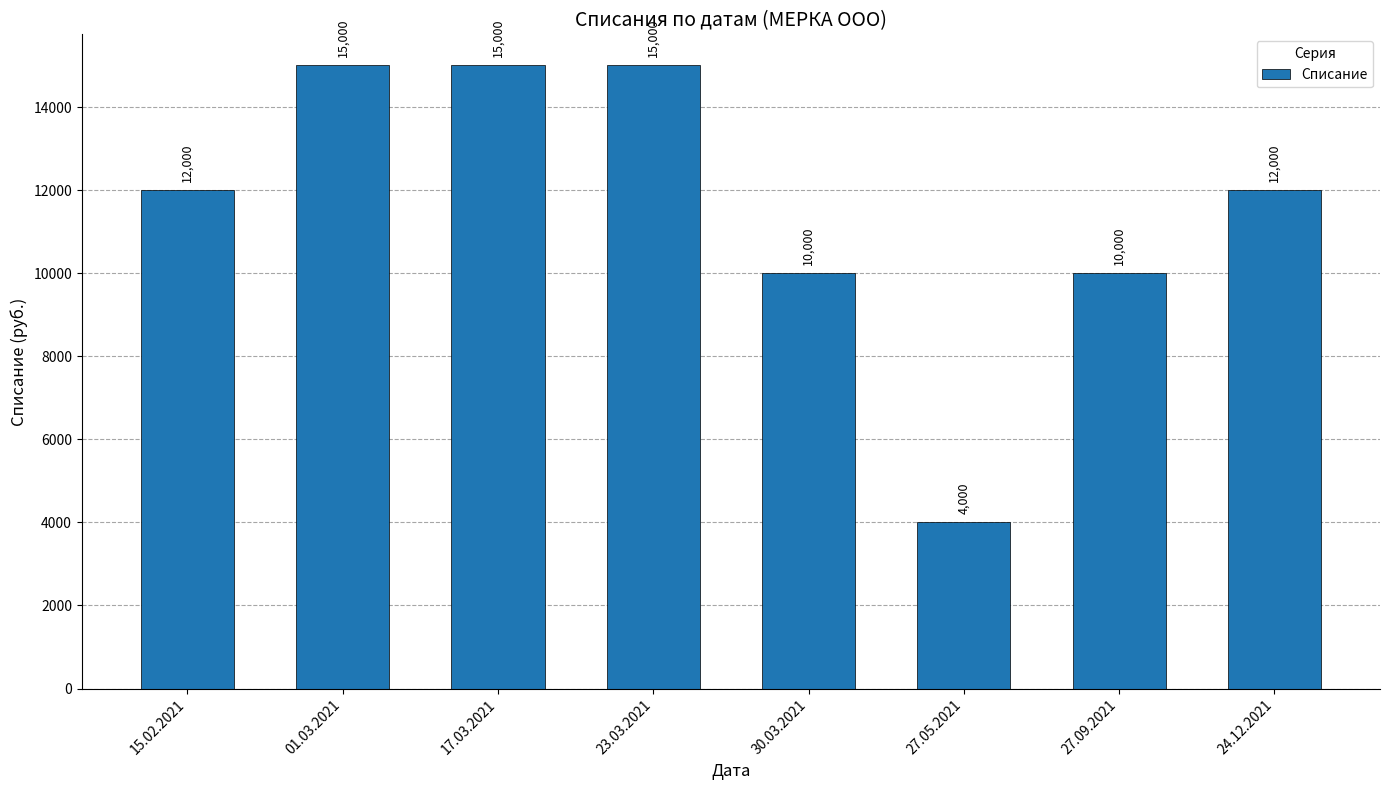

What is the difference between the maximum and minimum values?

11000